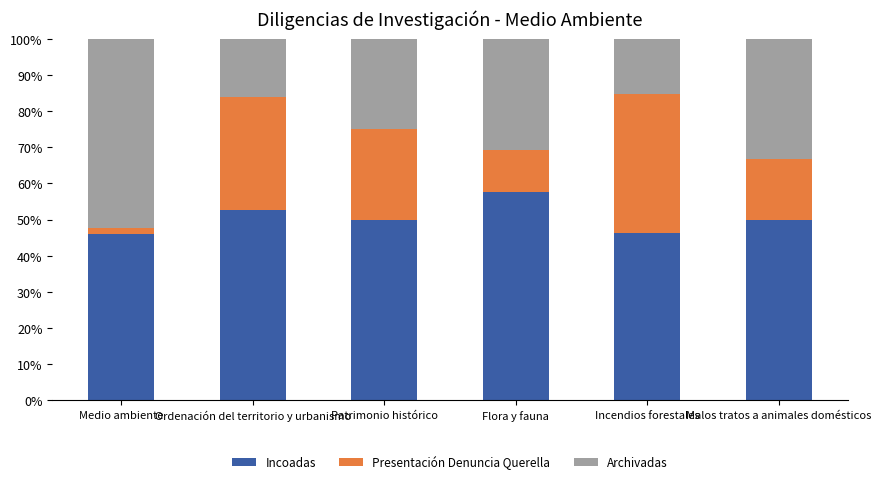

What is the highest value of the Incoadas series?

57.7